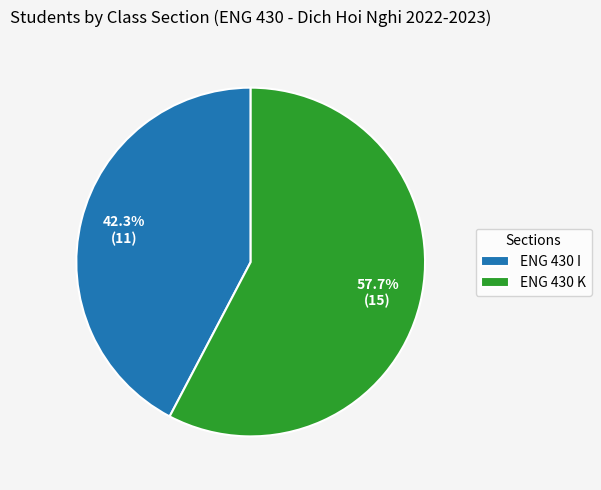

What portion of the pie excludes ENG 430 K?

42.3%